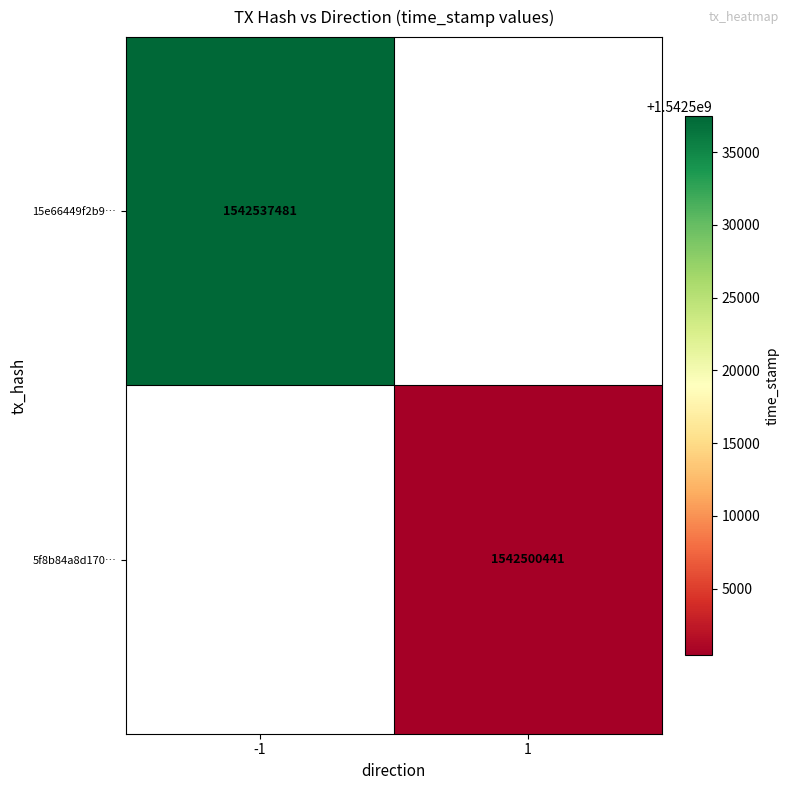

The 5f8b84a8d170… series shows 324989981 at 1. True or false?

False